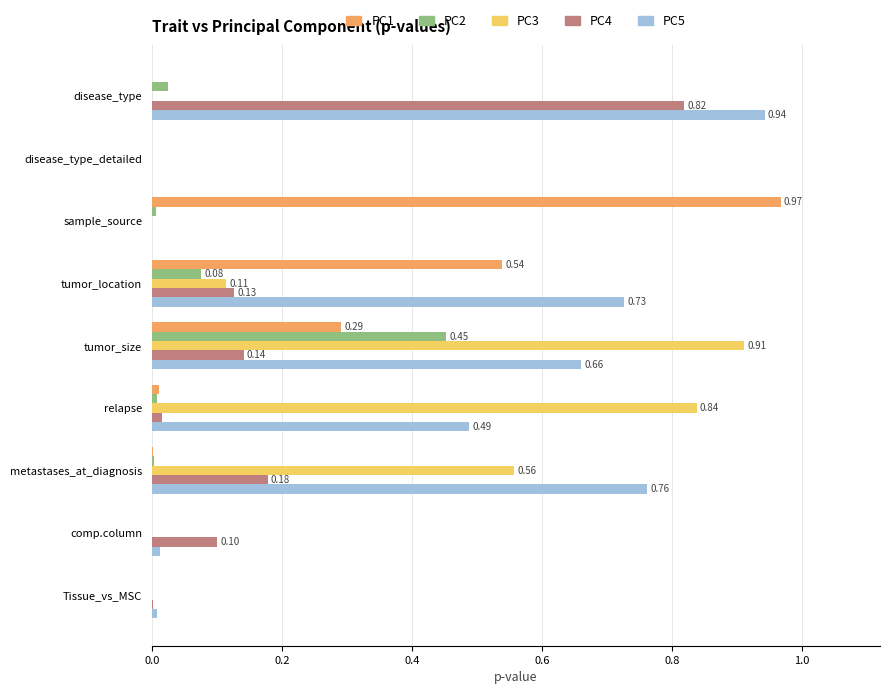

Which category has the highest value in the PC5 series?

disease_type